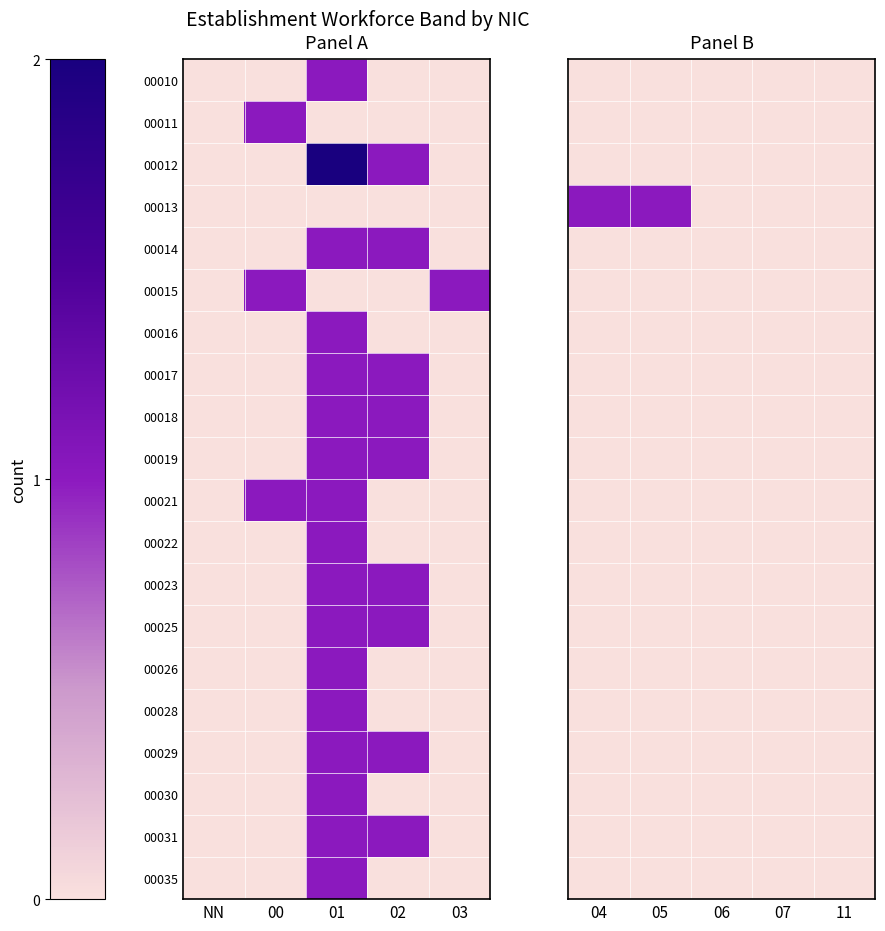

The 00014 series shows 0 at 07. True or false?

True